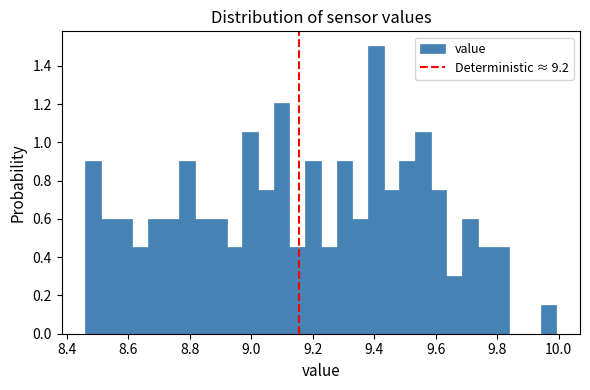

Read against the x-axis, roughly where is the centre of the tallest bar?

9.40